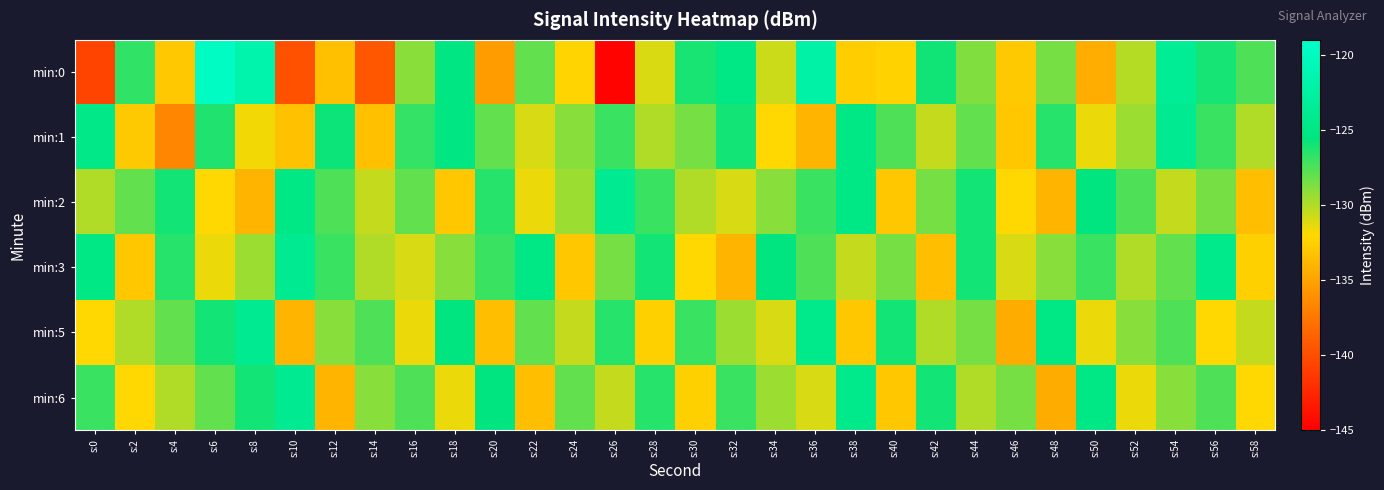

Rank the series at s:20 from highest to lowest value.

min:6, min:2, min:3, min:1, min:5, min:0